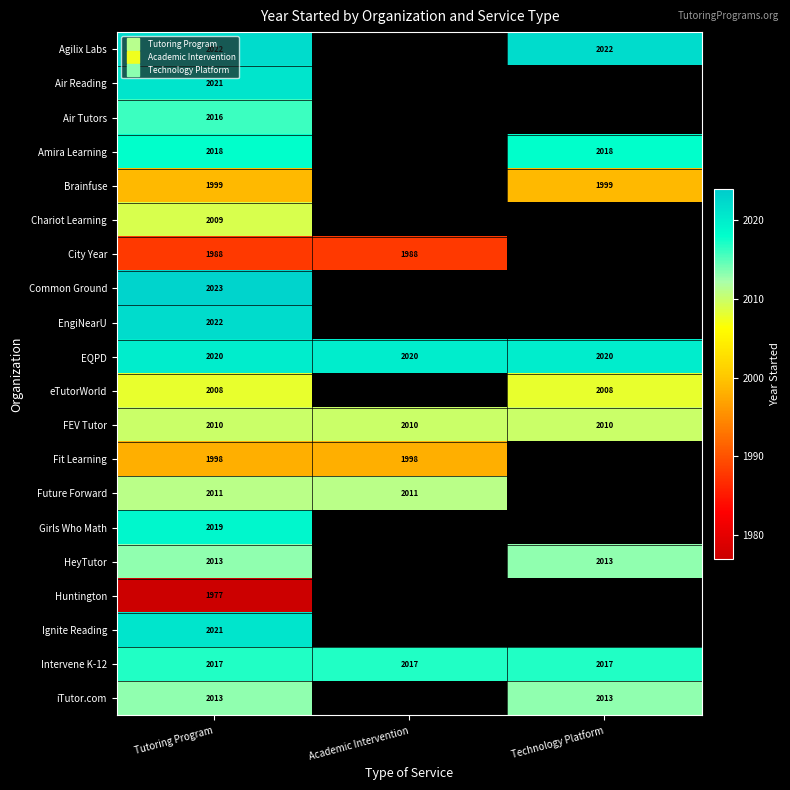

List the labels in order of Ignite Reading value, smallest first.

Tutoring Program, Academic Intervention, Technology Platform